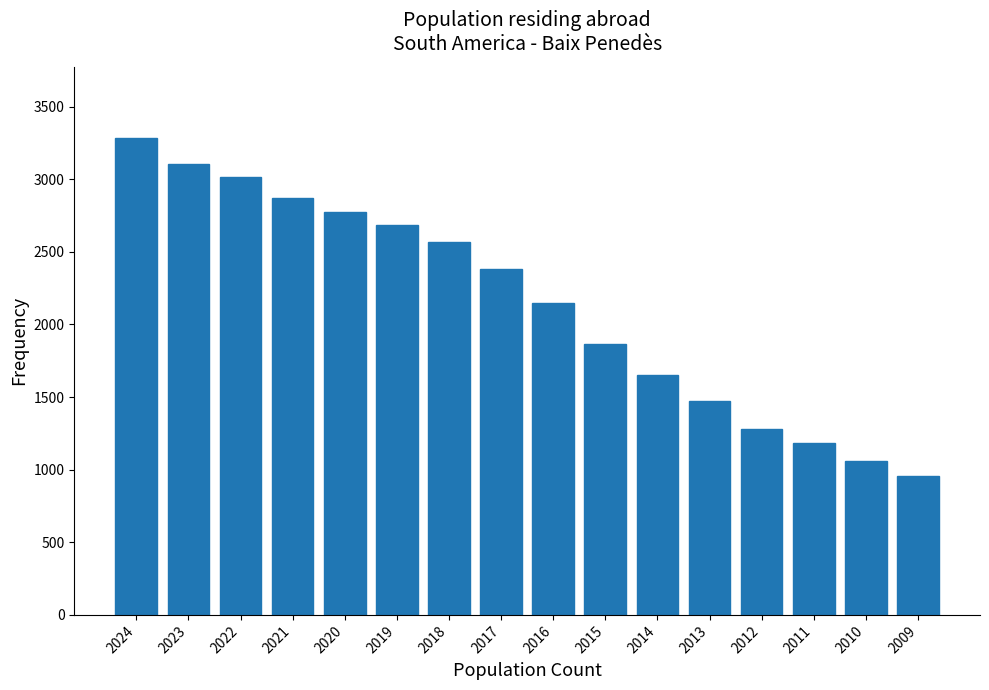

Reading left to right, transcribe all the data shown in this chart.

3282	3105	3019	2868	2778	2685	2565	2379	2148	1866	1653	1473	1279	1186	1059	957